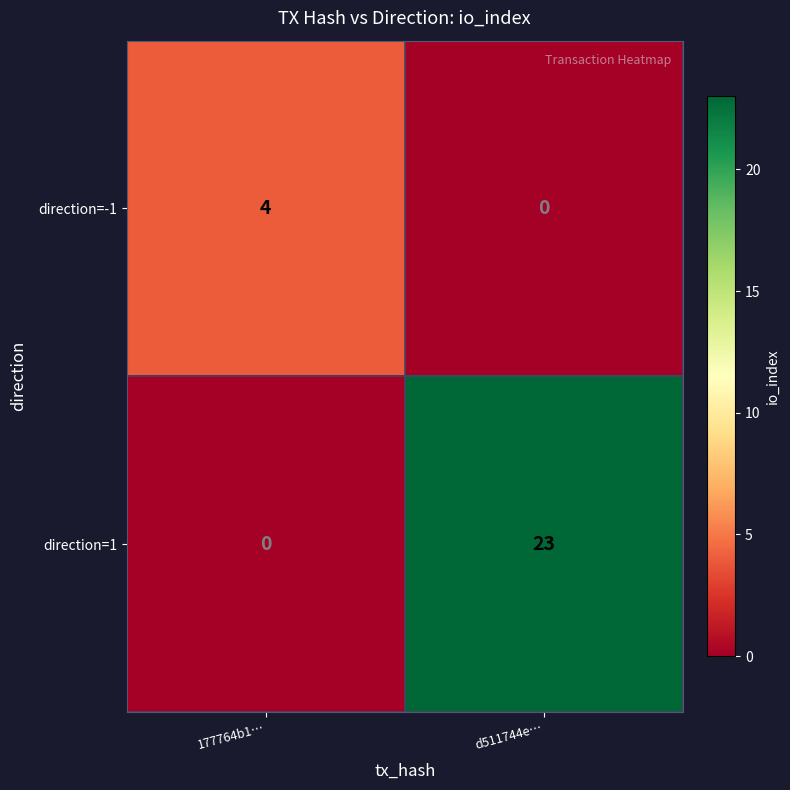

What is the greatest value displayed?

23